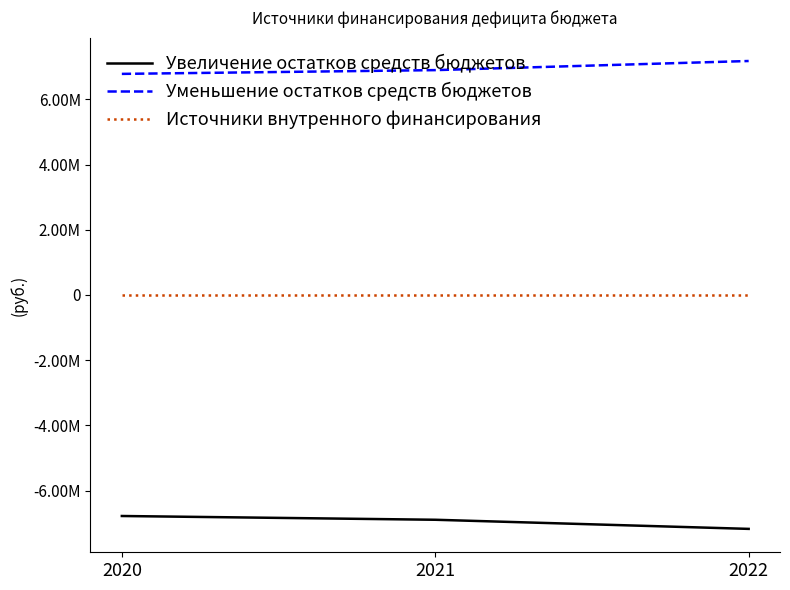

At which label is Увеличение остатков средств бюджетов closest to -6977693?

2021